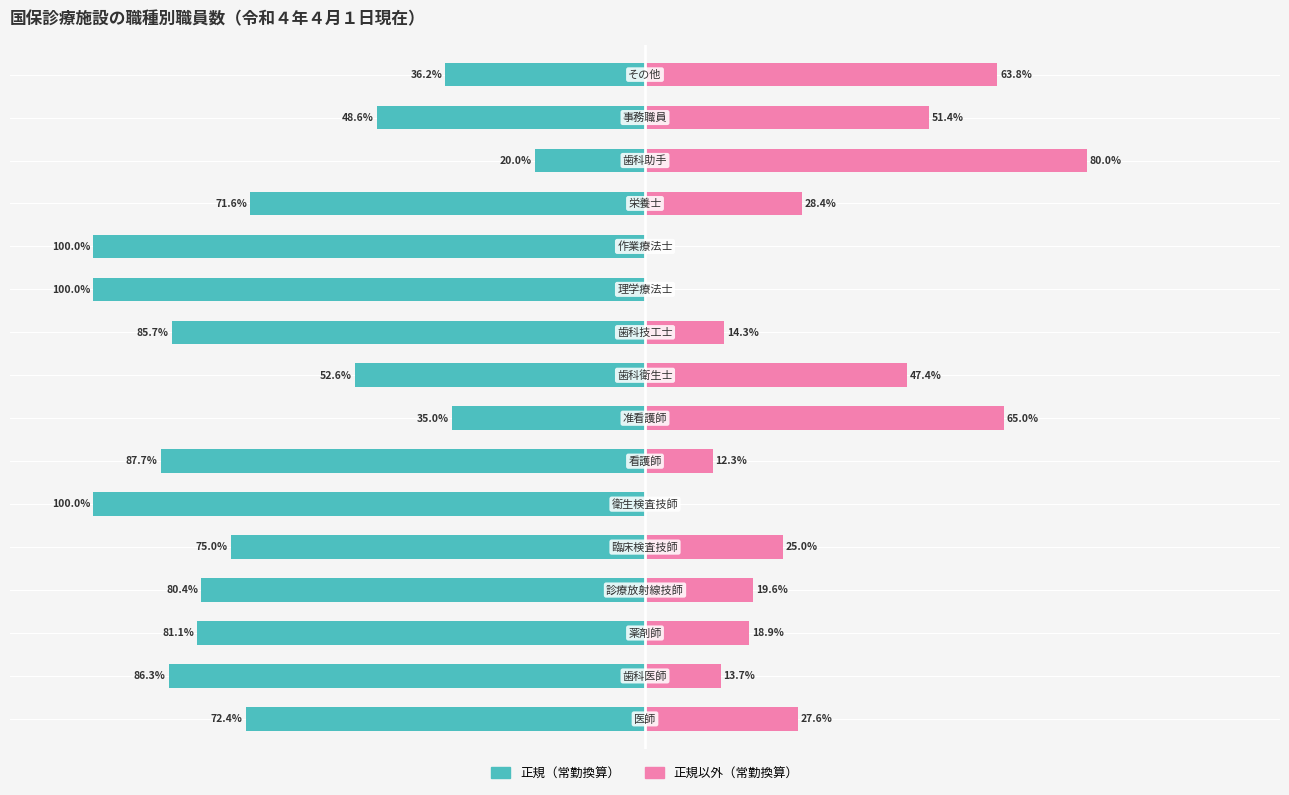

What is the difference between the second highest and minimum values in the 正規以外（常勤換算） series?

65.0